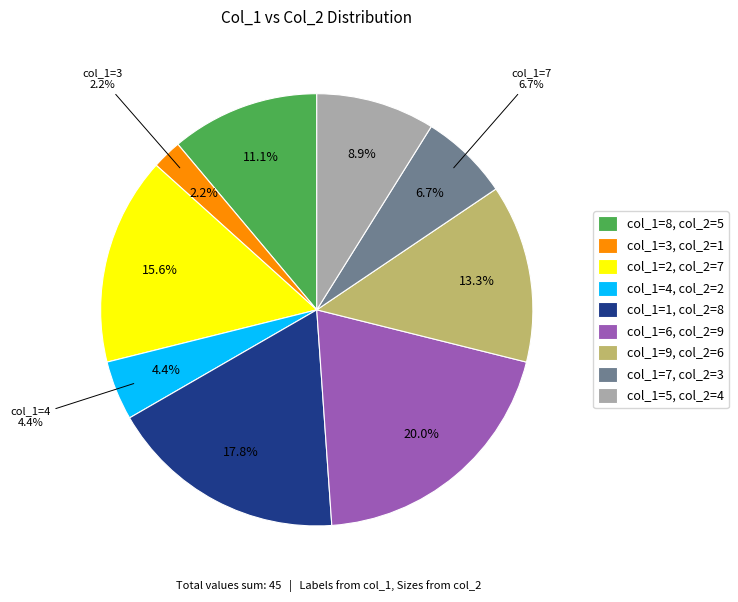

Does 2 account for over 50% of the chart?

No